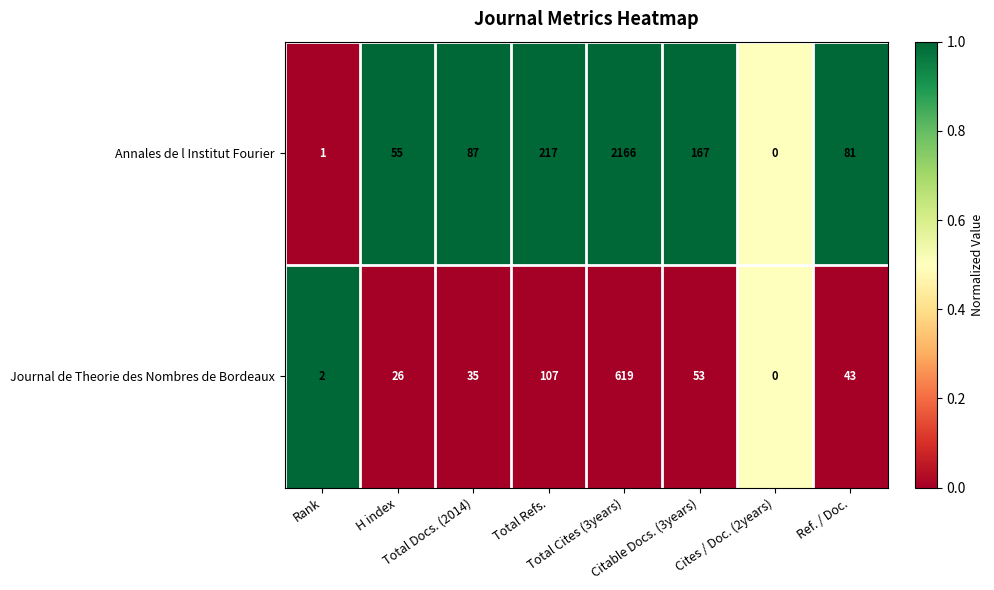

What is the average value of the Journal de Theorie des Nombres de Bordeaux series?

111